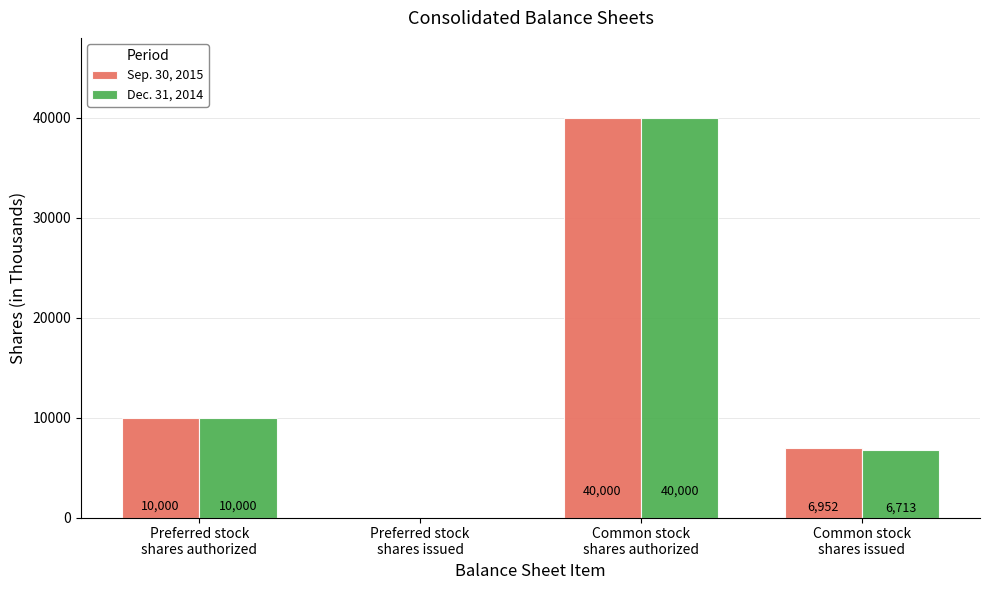

At which category is the sum across all series the highest?

Common stock
shares authorized